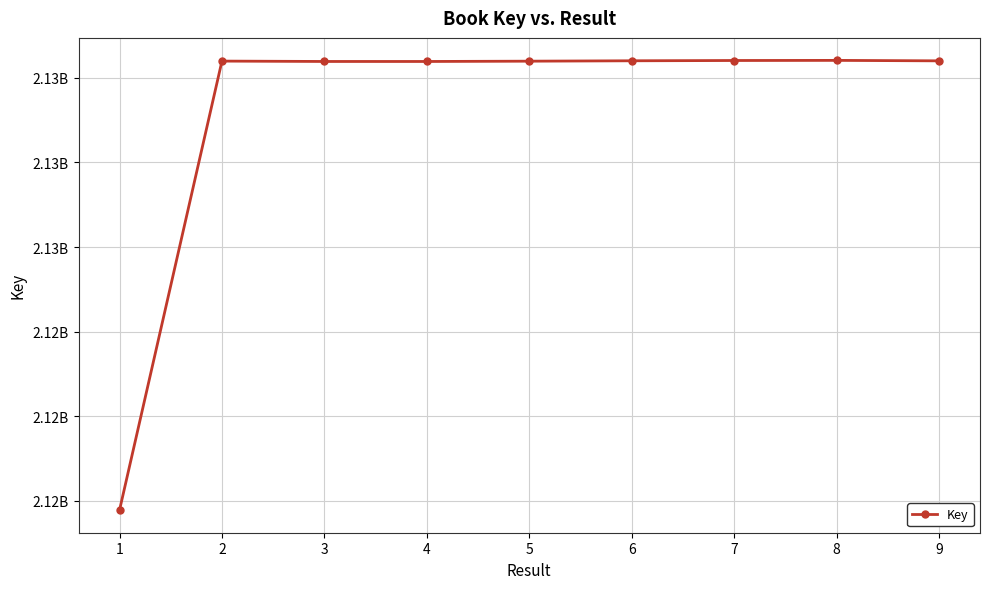

How many data points are less than 2130393783?

4